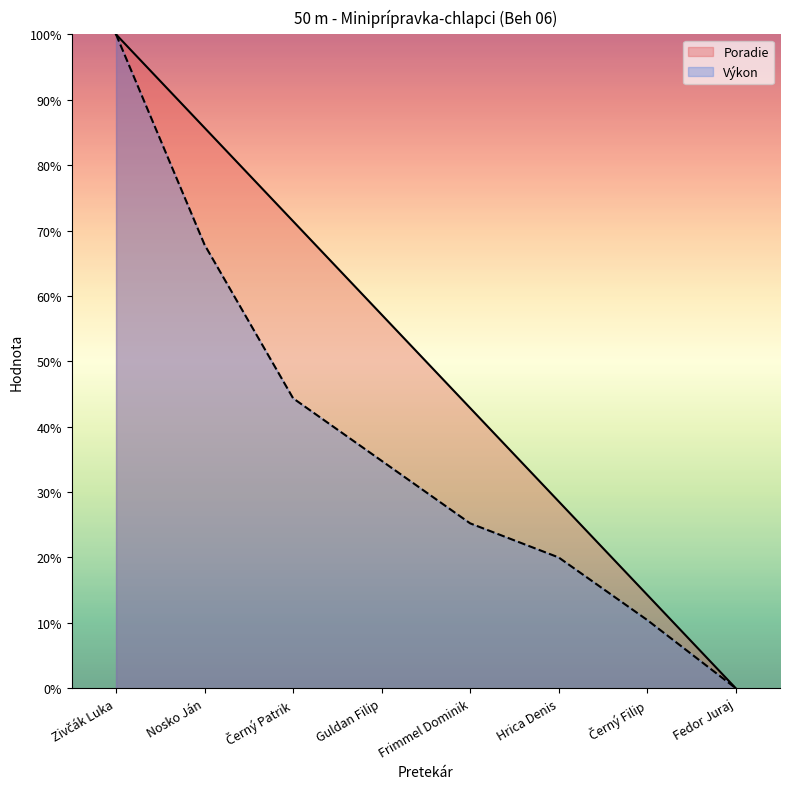

Is it true that Výkon equals 20.0 at Hrica Denis?

True